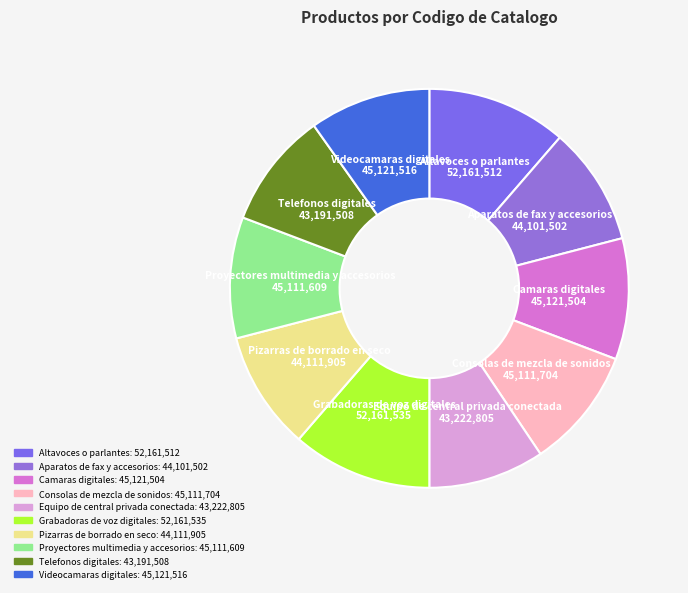

What is the ratio of the value at Pizarras de borrado en seco to the value at Altavoces o parlantes?

0.8